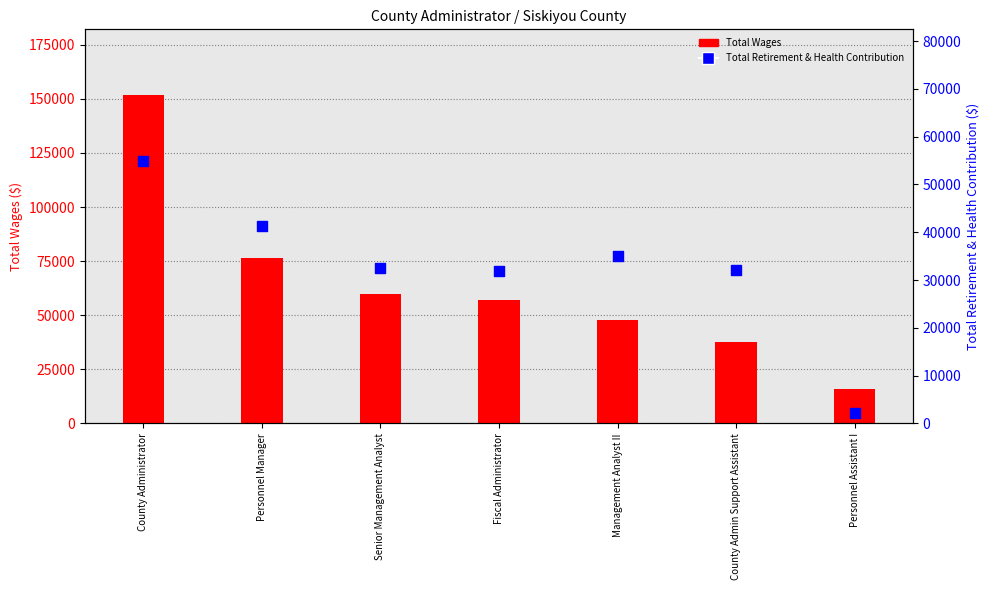

At how many categories does at least one series exceed 78694?

1